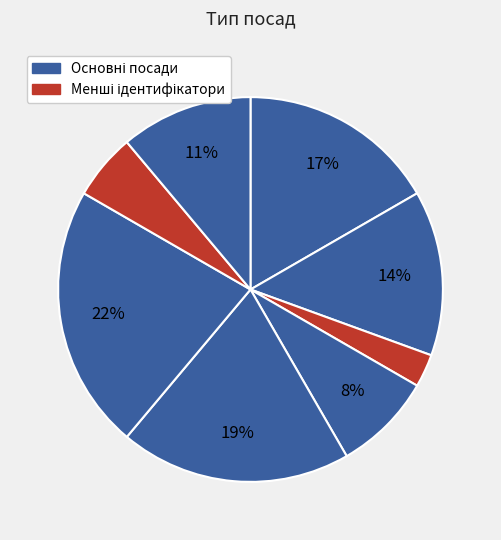

How many slices are in this pie chart?

8